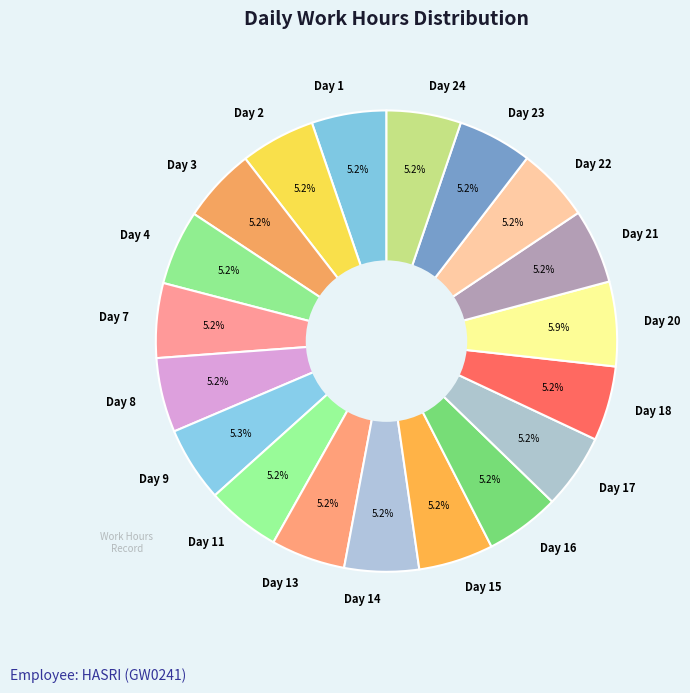

Does any single category account for the majority?

No